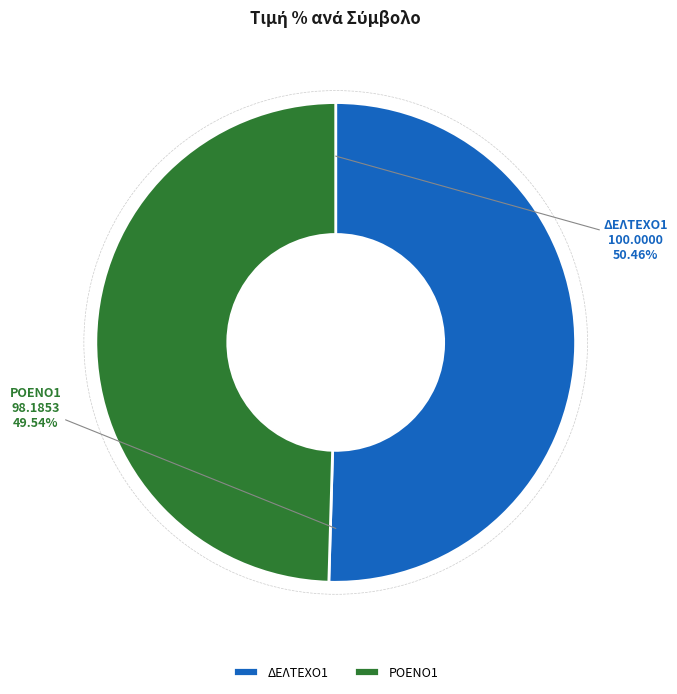

Rank the categories by value from highest to lowest.

ΔΕΛΤΕΧΟ1, ΡΟΕΝΟ1